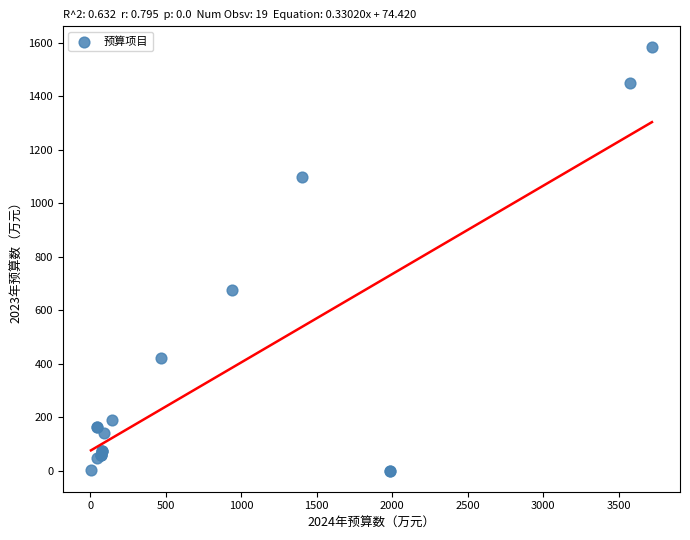

What Y value in the scatter plot is closest to 791?

675.5